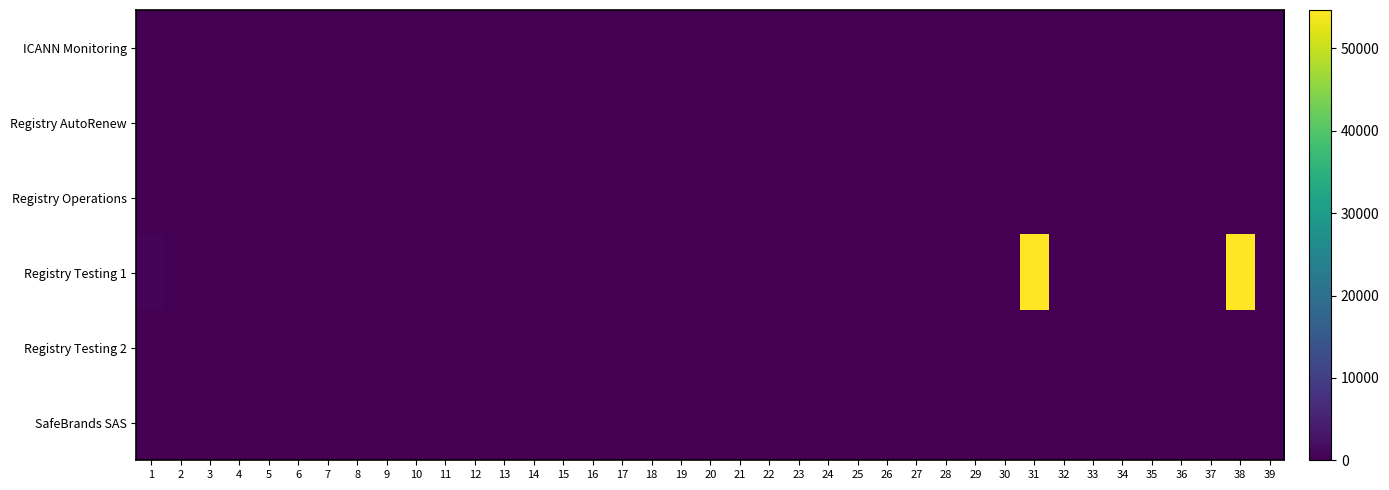

Reading left to right, what are all the values shown in this chart?

ICANN Monitoring: 1=1	2=0	3=1	4=0	5=0	6=0	7=0	8=0	9=0	10=0	11=0	12=0	13=0	14=0	15=0	16=0	17=0	18=0	19=0	20=0	21=0	22=0	23=0	24=0	25=0	26=0	27=0	28=0	29=0	30=0	31=0	32=0	33=0	34=0	35=0	36=0	37=0	38=1	39=0
Registry AutoRenew: 1=0	2=0	3=0	4=0	5=0	6=0	7=0	8=0	9=0	10=0	11=0	12=0	13=0	14=0	15=0	16=0	17=0	18=0	19=0	20=0	21=0	22=0	23=0	24=0	25=0	26=0	27=0	28=0	29=0	30=0	31=0	32=0	33=0	34=0	35=0	36=0	37=0	38=0	39=0
Registry Operations: 1=1	2=6	3=0	4=0	5=0	6=0	7=0	8=0	9=0	10=0	11=0	12=0	13=0	14=0	15=0	16=0	17=0	18=0	19=0	20=0	21=0	22=0	23=0	24=0	25=0	26=0	27=0	28=0	29=0	30=0	31=0	32=0	33=0	34=0	35=0	36=0	37=0	38=0	39=0
Registry Testing 1: 1=461	2=6	3=35	4=0	5=0	6=0	7=0	8=0	9=0	10=0	11=0	12=0	13=0	14=0	15=0	16=0	17=0	18=0	19=0	20=0	21=0	22=0	23=0	24=0	25=0	26=0	27=0	28=0	29=0	30=0	31=54642	32=0	33=0	34=0	35=0	36=0	37=0	38=54670	39=0
Registry Testing 2: 1=3	2=0	3=0	4=0	5=0	6=0	7=0	8=0	9=0	10=0	11=0	12=0	13=0	14=0	15=0	16=0	17=0	18=0	19=0	20=0	21=0	22=0	23=0	24=0	25=0	26=0	27=0	28=0	29=0	30=0	31=0	32=0	33=0	34=0	35=0	36=0	37=0	38=0	39=0
SafeBrands SAS: 1=3	2=3	3=0	4=0	5=0	6=0	7=0	8=0	9=0	10=0	11=0	12=0	13=0	14=0	15=0	16=0	17=0	18=0	19=0	20=0	21=0	22=0	23=0	24=0	25=0	26=0	27=0	28=0	29=0	30=0	31=0	32=0	33=0	34=0	35=0	36=0	37=0	38=0	39=0